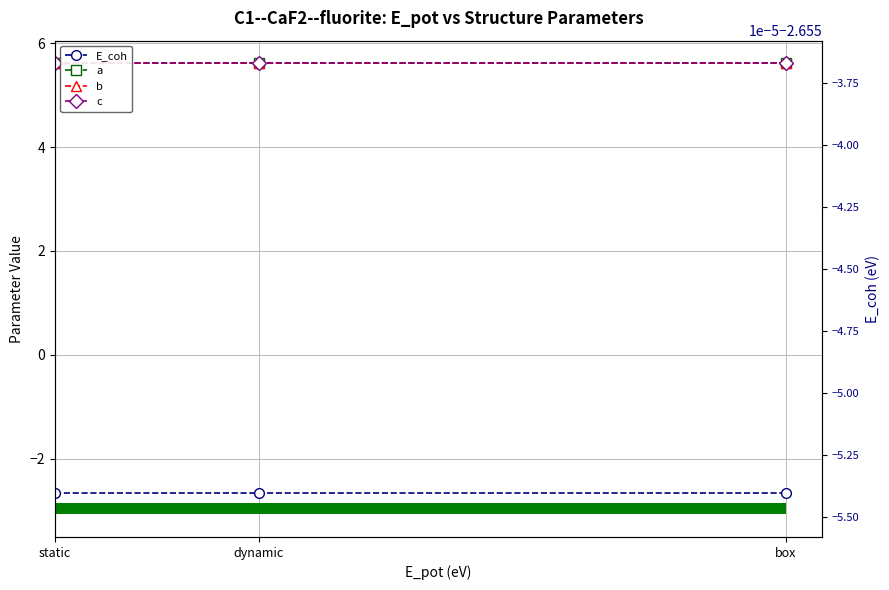

What position from the right is dynamic?

2